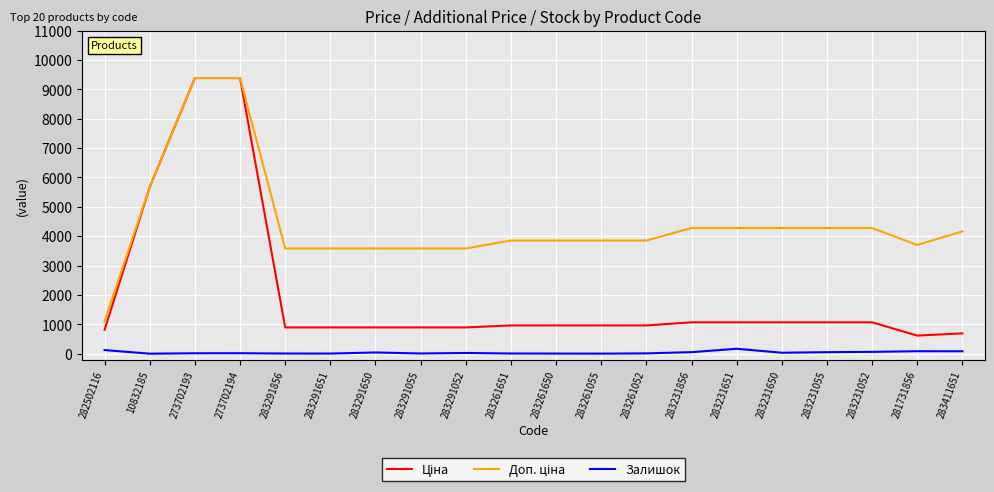

Is the value of Ціна at 283261052 greater than the value of Доп. ціна at 283231651?

No